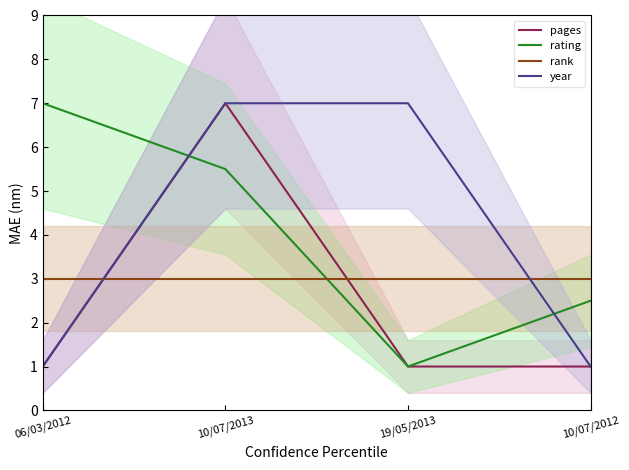

True or false: rank and year cross at least once.

True